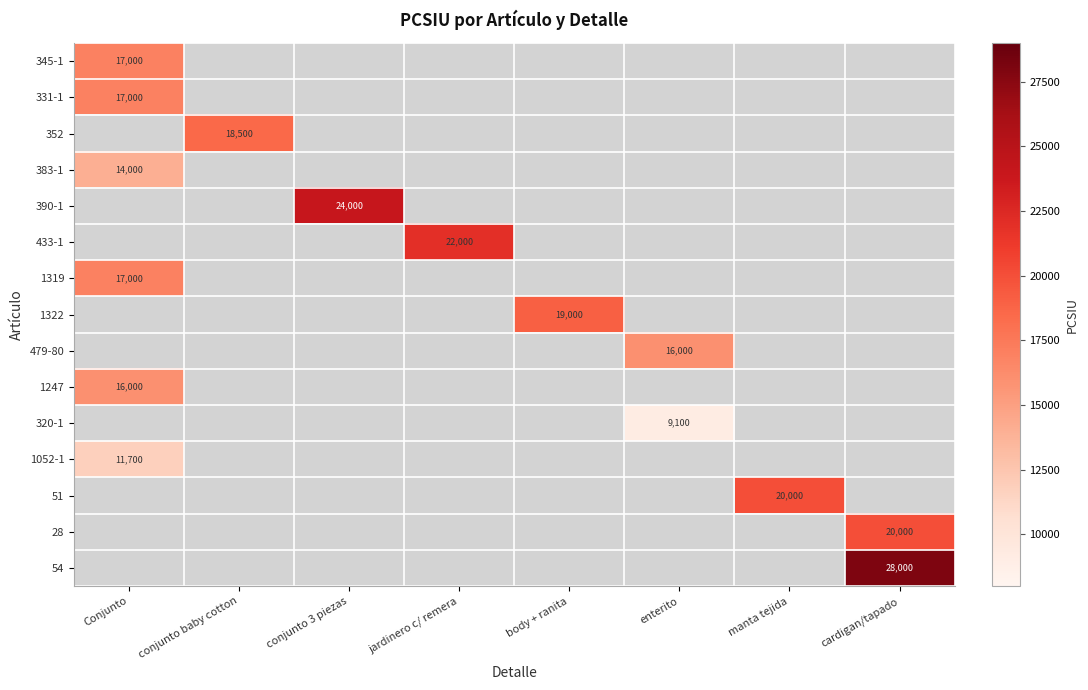

Is it true that 345-1 equals 6199 at Conjunto?

False